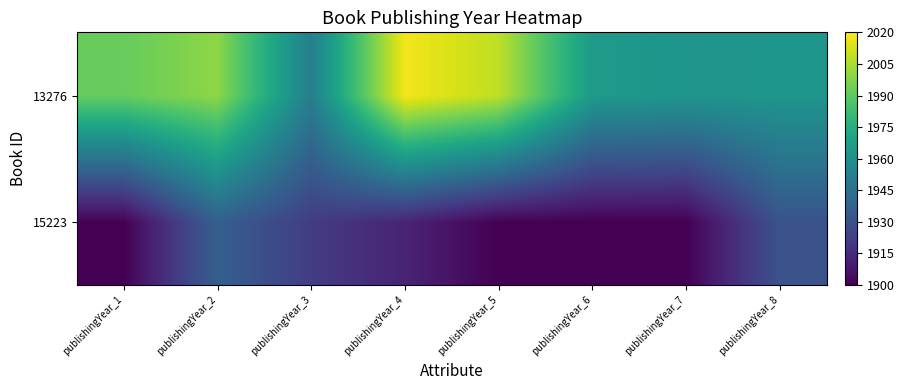

Reading right to left, list all the values displayed in this chart.

15223: publishingYear_8=1930.6	publishingYear_7=1900.0	publishingYear_6=1900.0	publishingYear_5=1900.0	publishingYear_4=1911.9	publishingYear_3=1921.2	publishingYear_2=1936.6	publishingYear_1=1900.0
13276: publishingYear_8=1962.8	publishingYear_7=1962.7	publishingYear_6=1964.9	publishingYear_5=2008.3	publishingYear_4=2017.9	publishingYear_3=1951.4	publishingYear_2=1999.6	publishingYear_1=1992.1